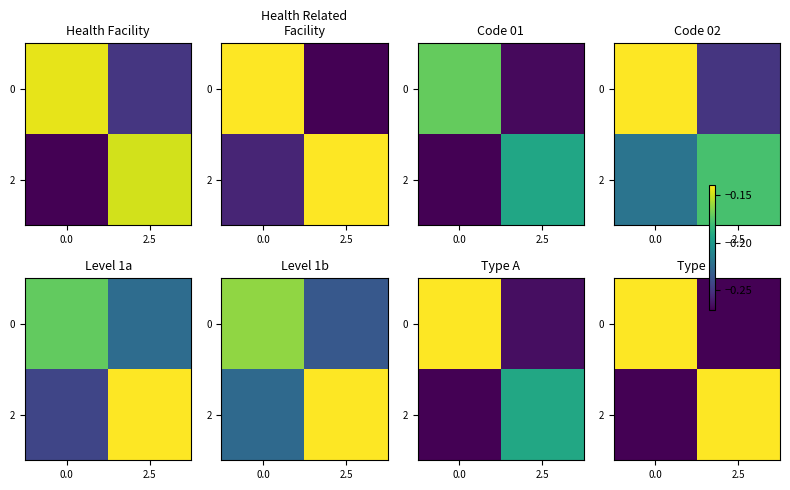

What is the sum of all row_0 values?

-0.4